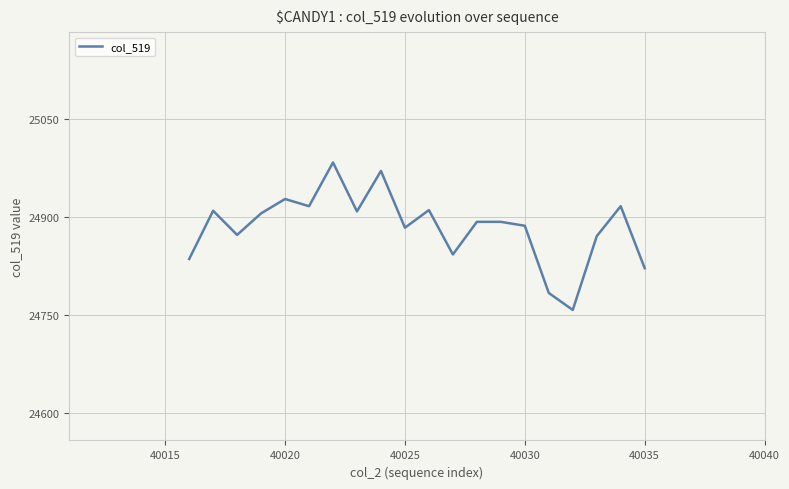

What is the smallest value displayed?

24758